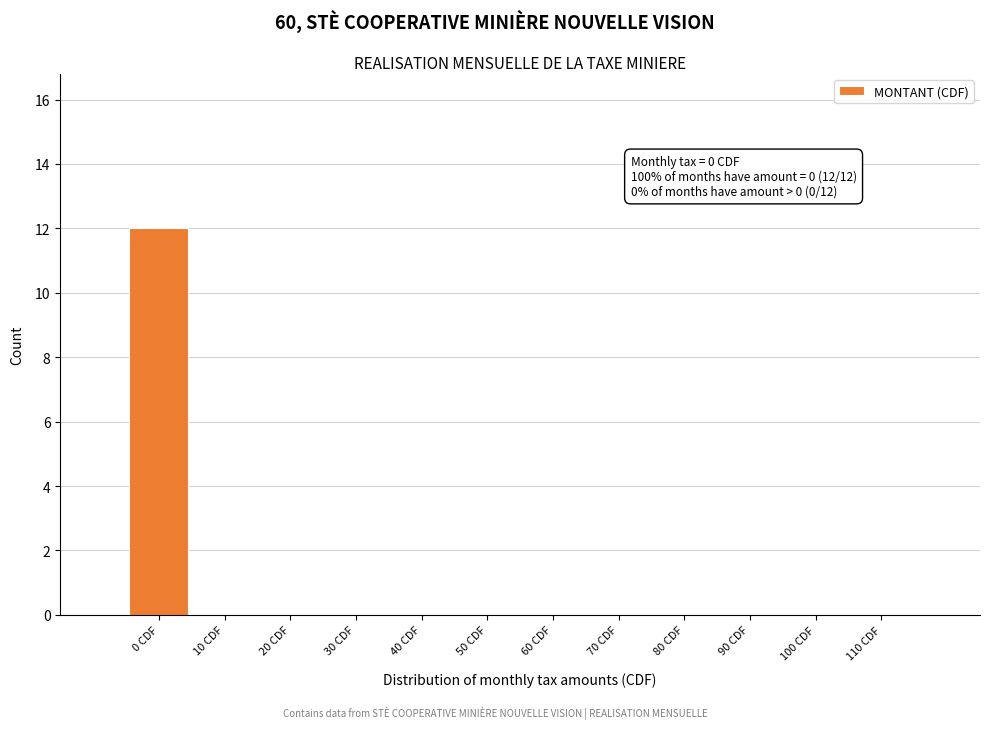

Reading left to right, extract all data points from this chart.

0 CDF=12	10 CDF=0	20 CDF=0	30 CDF=0	40 CDF=0	50 CDF=0	60 CDF=0	70 CDF=0	80 CDF=0	90 CDF=0	100 CDF=0	110 CDF=0